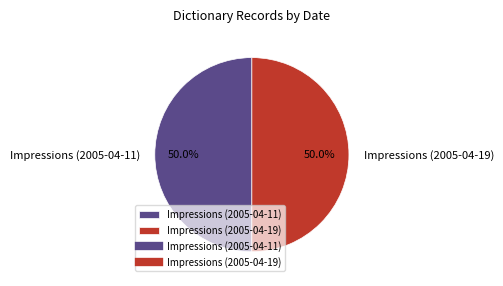

To the nearest percent, what portion does Impressions (2005-04-19) represent?

50%